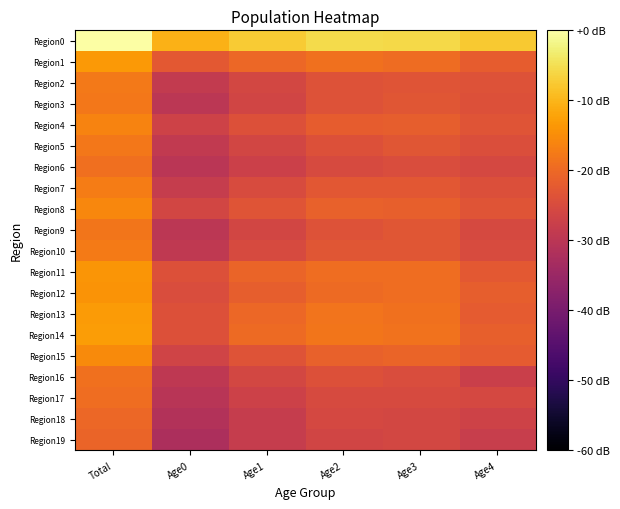

What is the spread (max minus min) of values at Total?

20.7